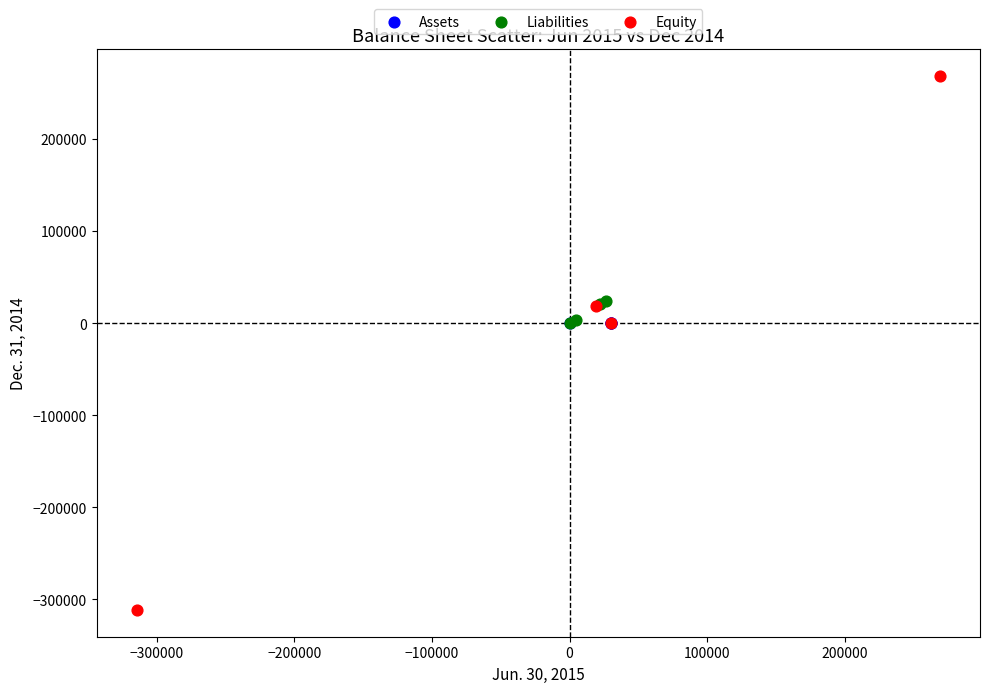

Which series reaches the maximum Y coordinate?

Equity